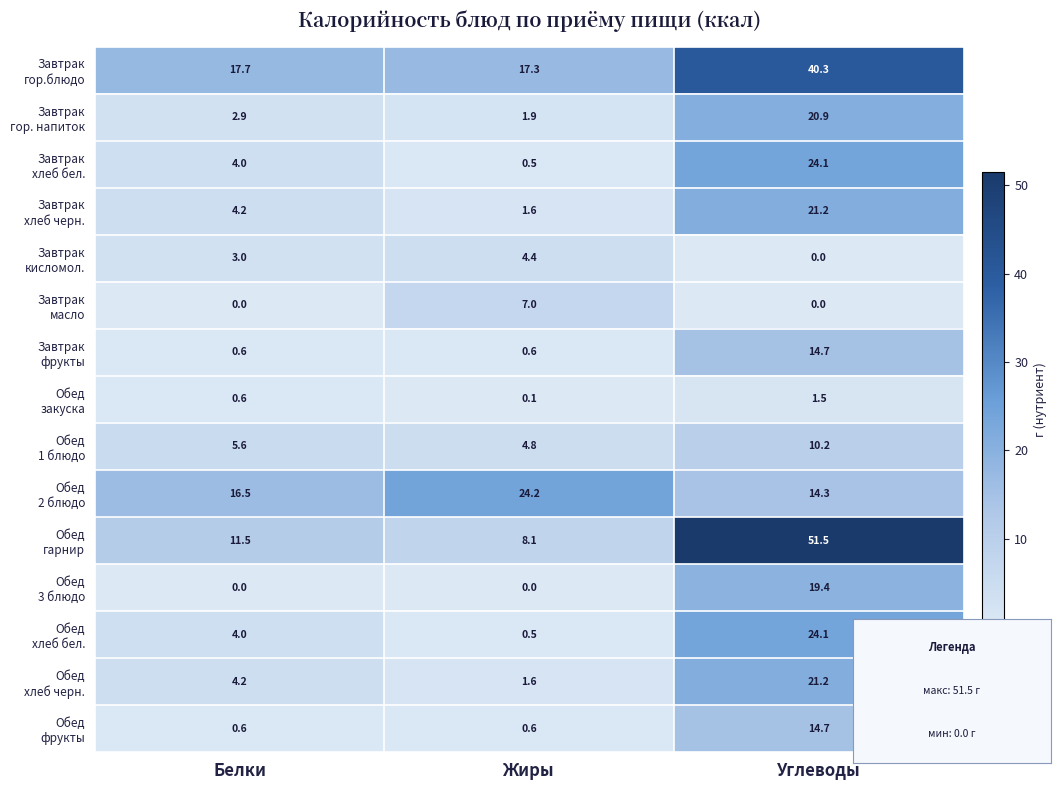

What is the difference between the highest and lowest values at Жиры?

24.2